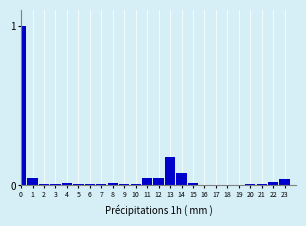

The value at 20 is 0.0. True or false?

True